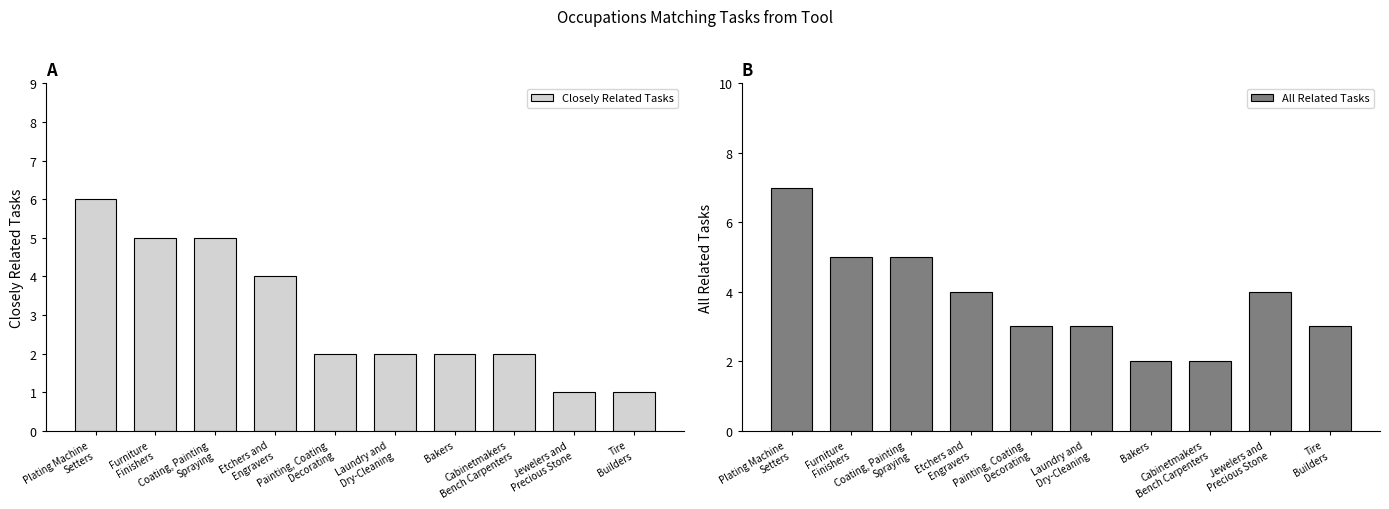

Rank the series at Cabinetmakers
Bench Carpenters from highest to lowest value.

Closely Related Tasks, All Related Tasks